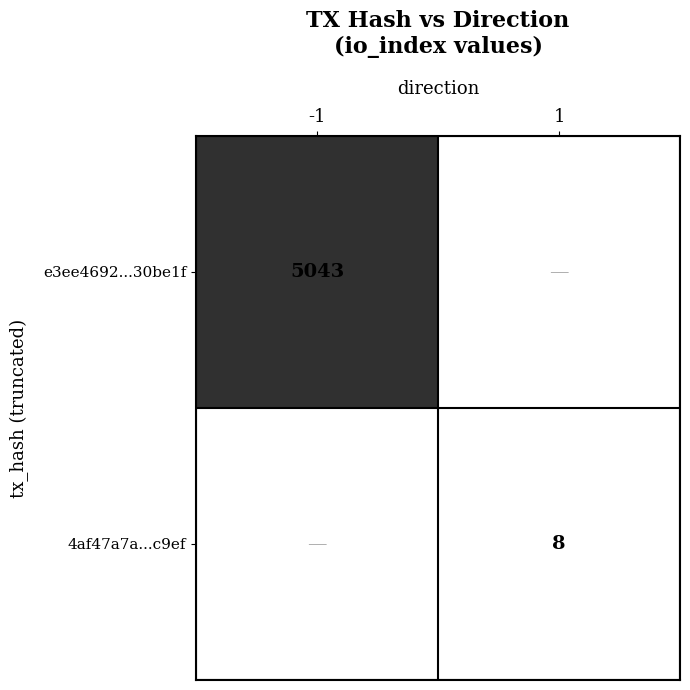

True or false: e3ee4692...30be1f has a value of 7511 at -1.

False